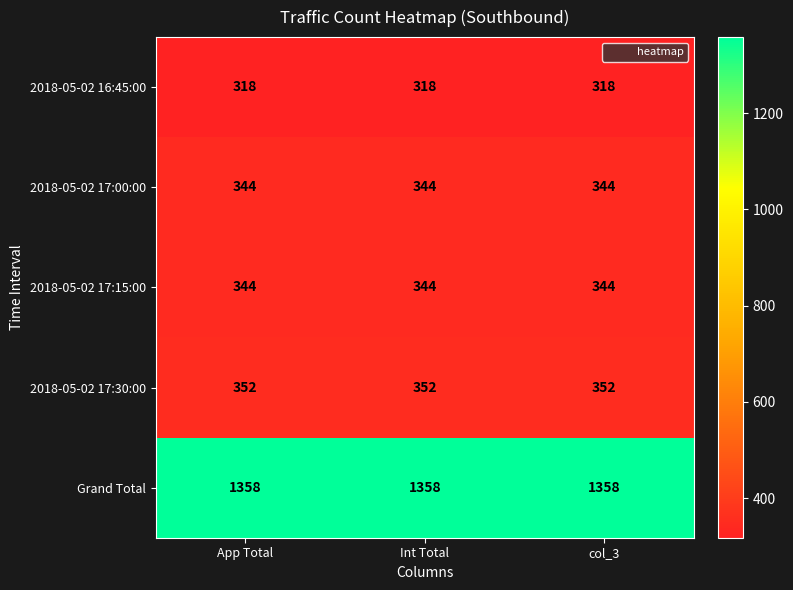

What is the total value across all series at col_3?

2716